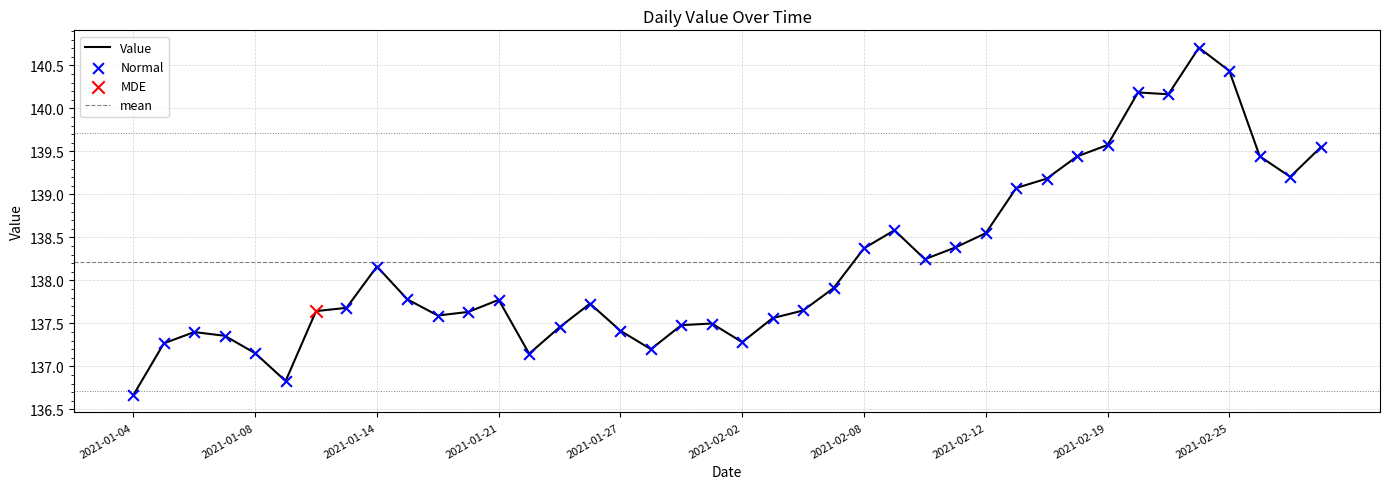

What is the change in value from 2021-01-04 to 2021-02-23?

+3.5